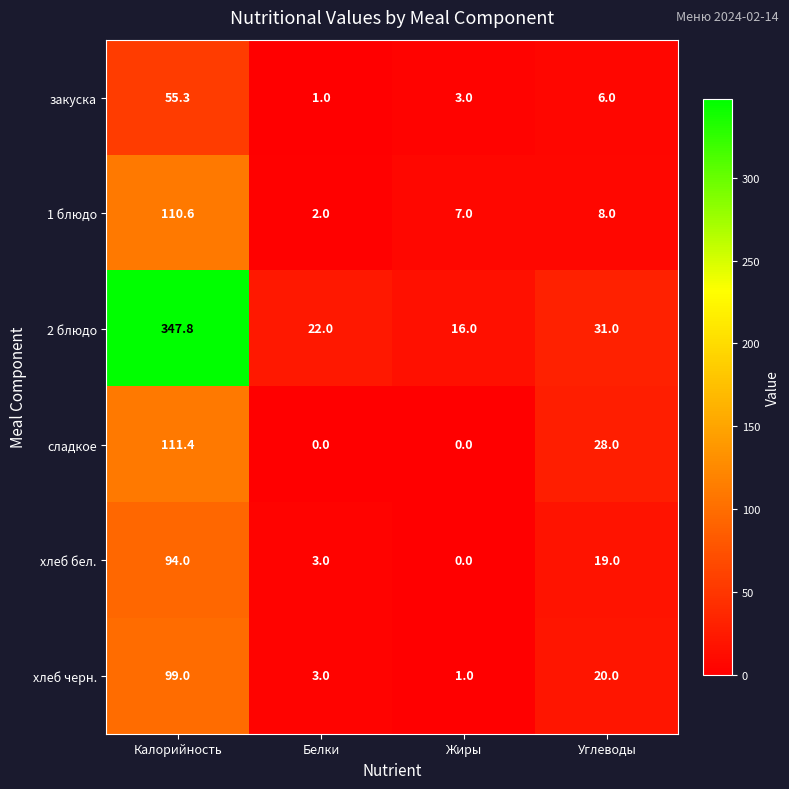

How many series are shown in this chart?

6